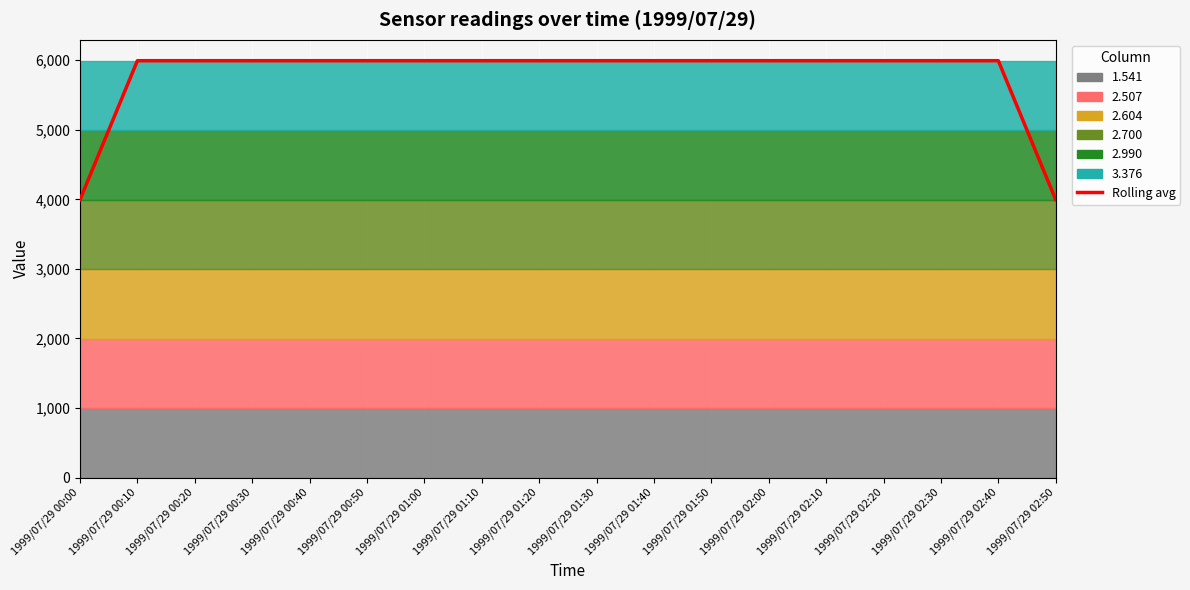

What is the label of the 1st point from the right?

1999/07/29 02:50